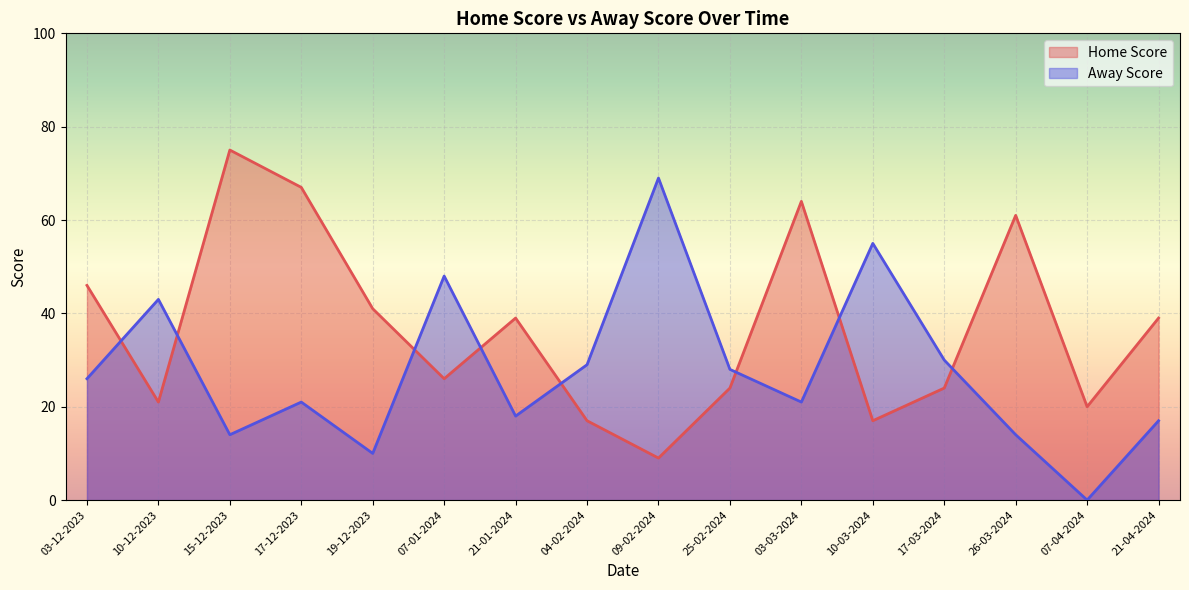

What is the maximum value shown in the chart?

75